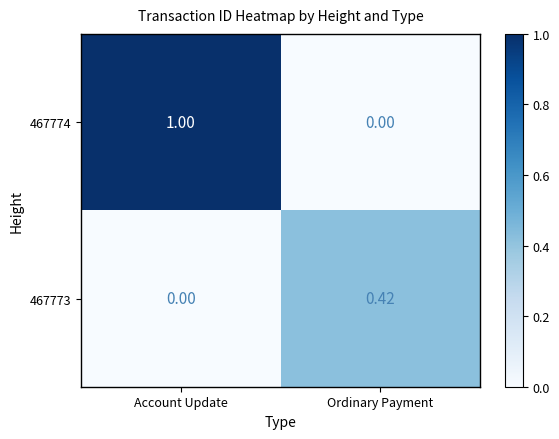

Rank the series by their average value, from highest to lowest.

467774, 467773